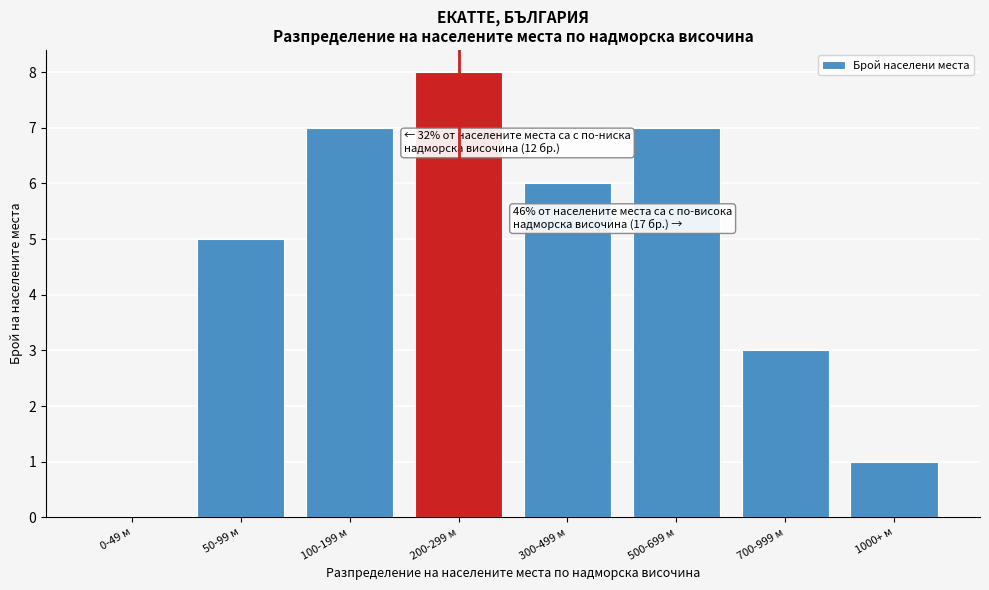

Reading left to right, transcribe all the data shown in this chart.

0-49 м=0	50-99 м=5	100-199 м=7	200-299 м=8	300-499 м=6	500-699 м=7	700-999 м=3	1000+ м=1